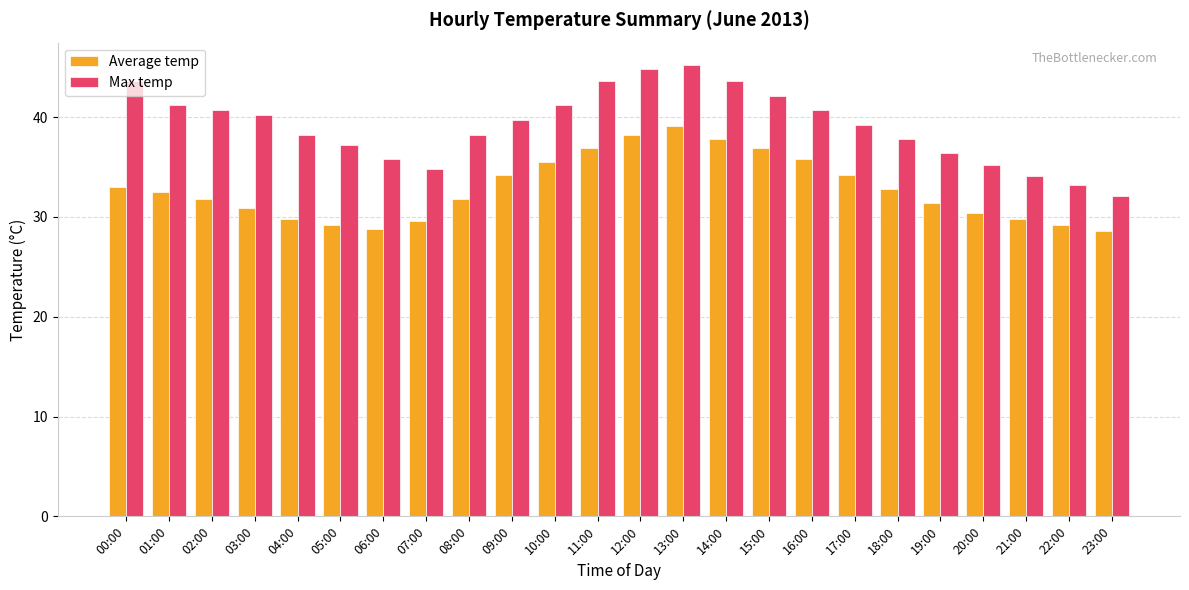

How many bars are there in total?

48